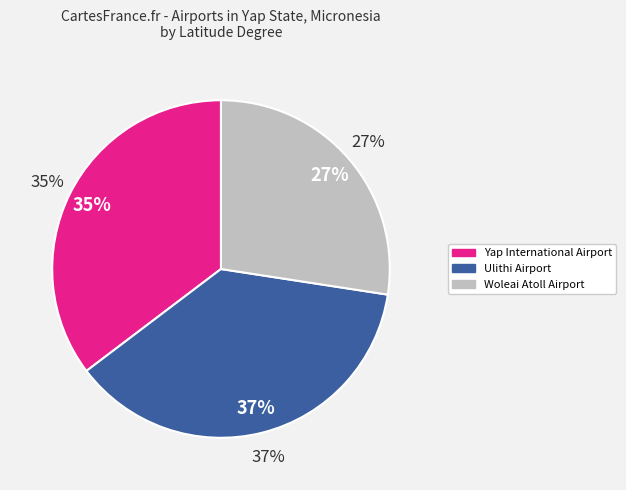

What is the total percentage of Woleai Atoll Airport and Ulithi Airport?

64.7%